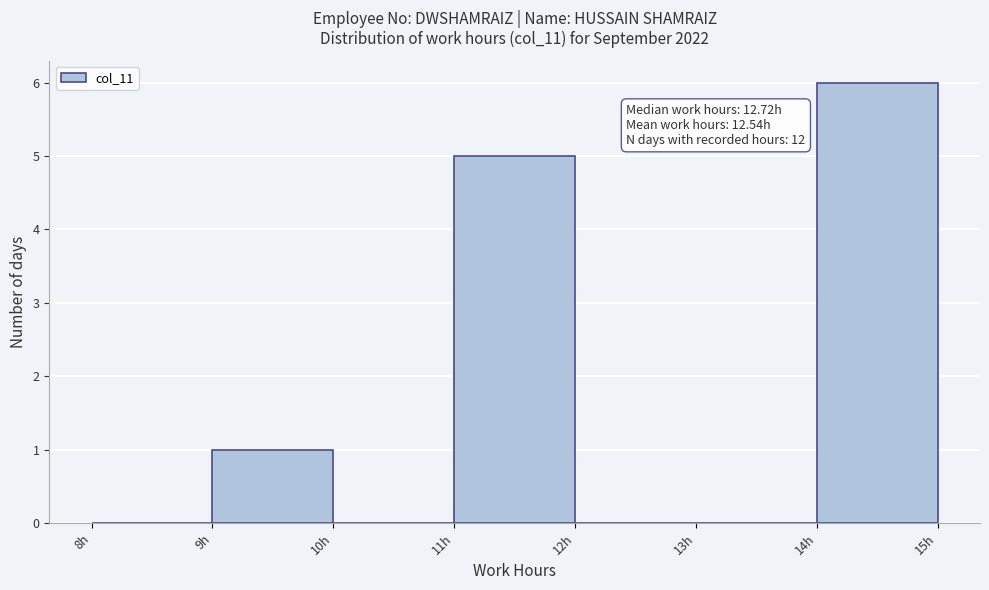

Which range on the x-axis has the tallest bar?

14 to 15